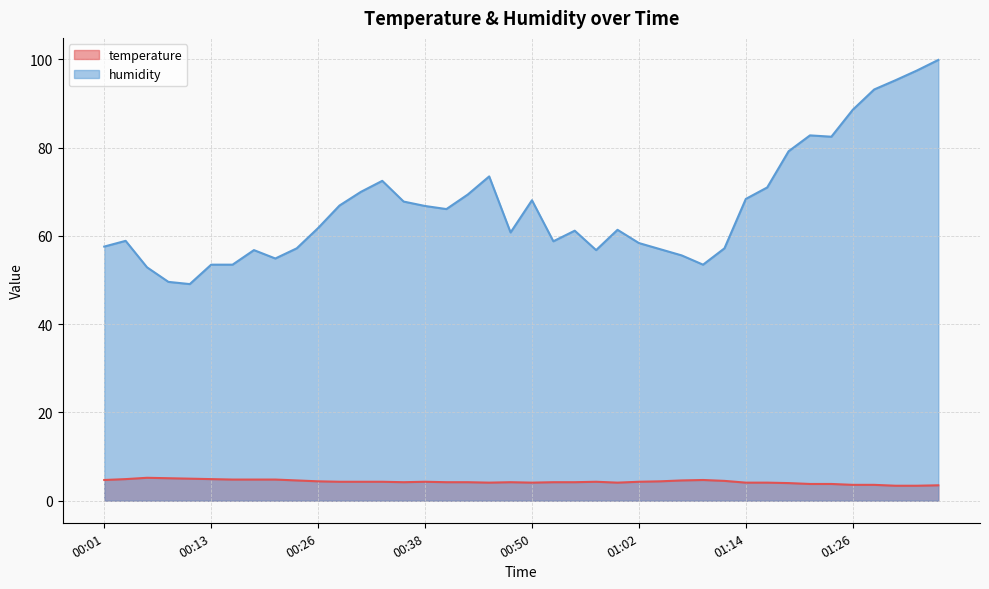

What is the spread (max minus min) of values at 00:55?

57.0